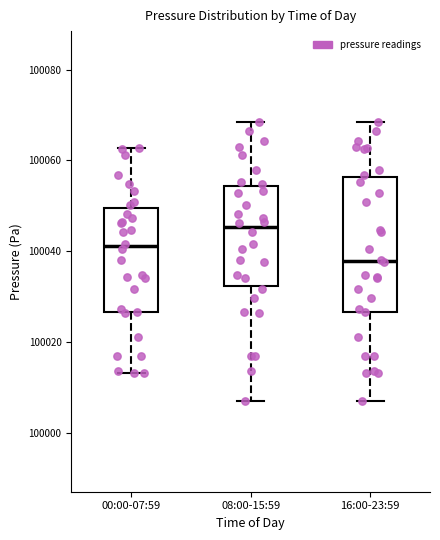

Which box has the highest median line?

08:00-15:59